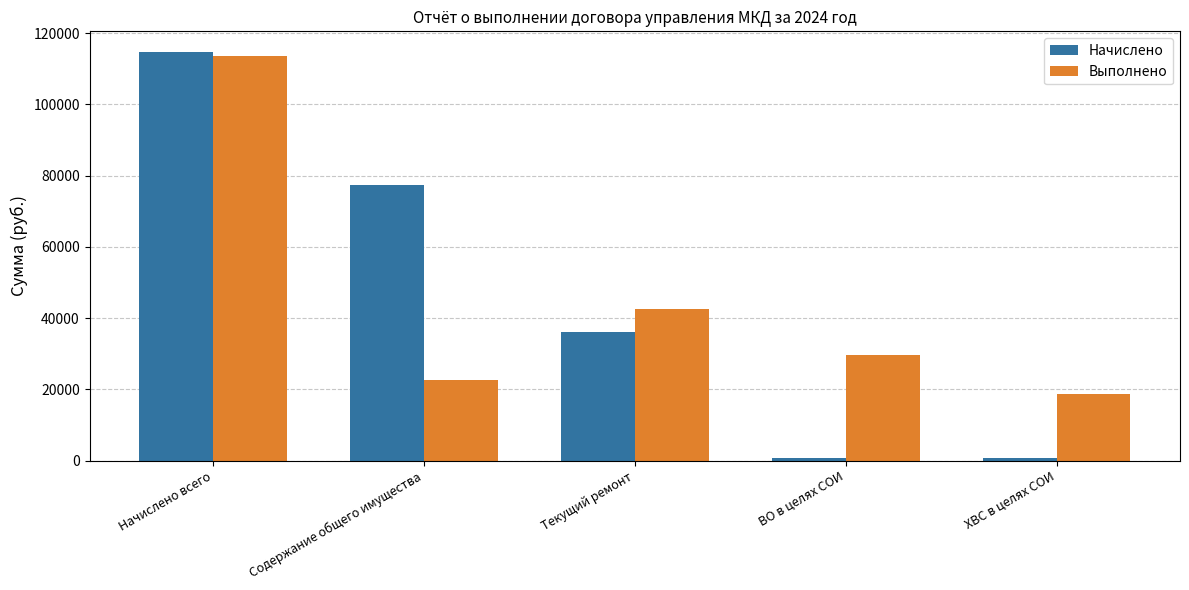

Which label corresponds to the largest value in the chart?

Начислено всего